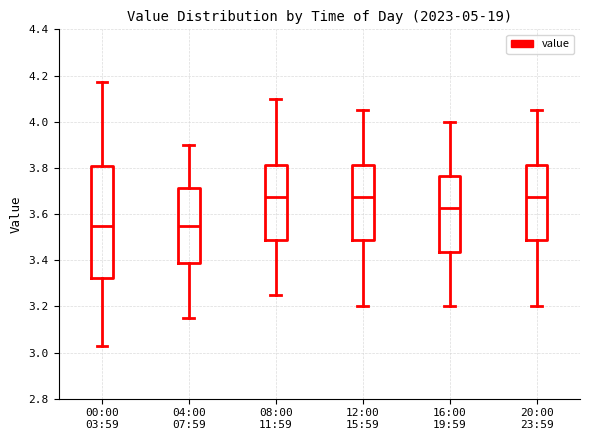

Reading left to right, read every box against the y-axis: the position of its median line, the range the box covers, and the ends of its whiskers. The values are not printed on the chart, so give them approximately, as read against the axis.

00:00 03:59: median 3.56, box 3.32 to 3.80, whiskers 3.04 to 4.18
04:00 07:59: median 3.56, box 3.38 to 3.72, whiskers 3.16 to 3.90
08:00 11:59: median 3.68, box 3.48 to 3.82, whiskers 3.26 to 4.10
12:00 15:59: median 3.68, box 3.48 to 3.82, whiskers 3.20 to 4.06
16:00 19:59: median 3.62, box 3.44 to 3.76, whiskers 3.20 to 4.00
20:00 23:59: median 3.68, box 3.48 to 3.82, whiskers 3.20 to 4.06